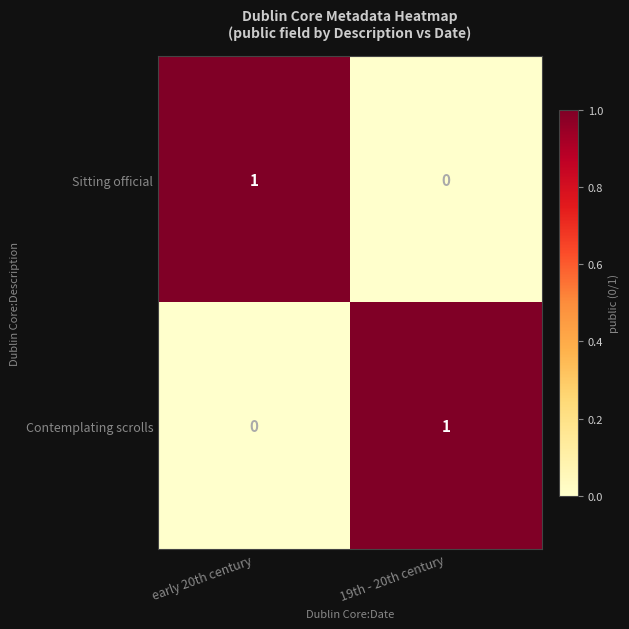

True or false: Sitting official has a value of 1 at early 20th century.

True